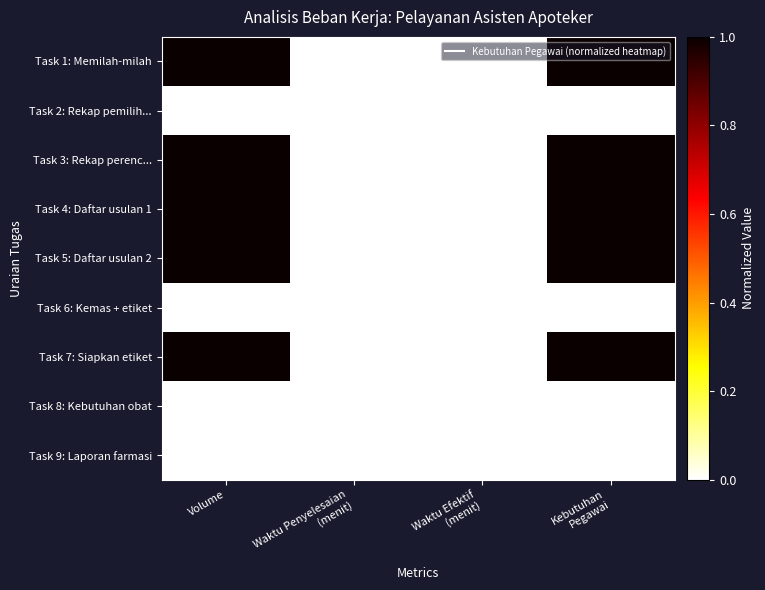

Rank the series at Volume from lowest to highest value.

Task 2: Rekap pemilih..., Task 6: Kemas + etiket, Task 8: Kebutuhan obat, Task 9: Laporan farmasi, Task 1: Memilah-milah, Task 3: Rekap perenc..., Task 4: Daftar usulan 1, Task 5: Daftar usulan 2, Task 7: Siapkan etiket